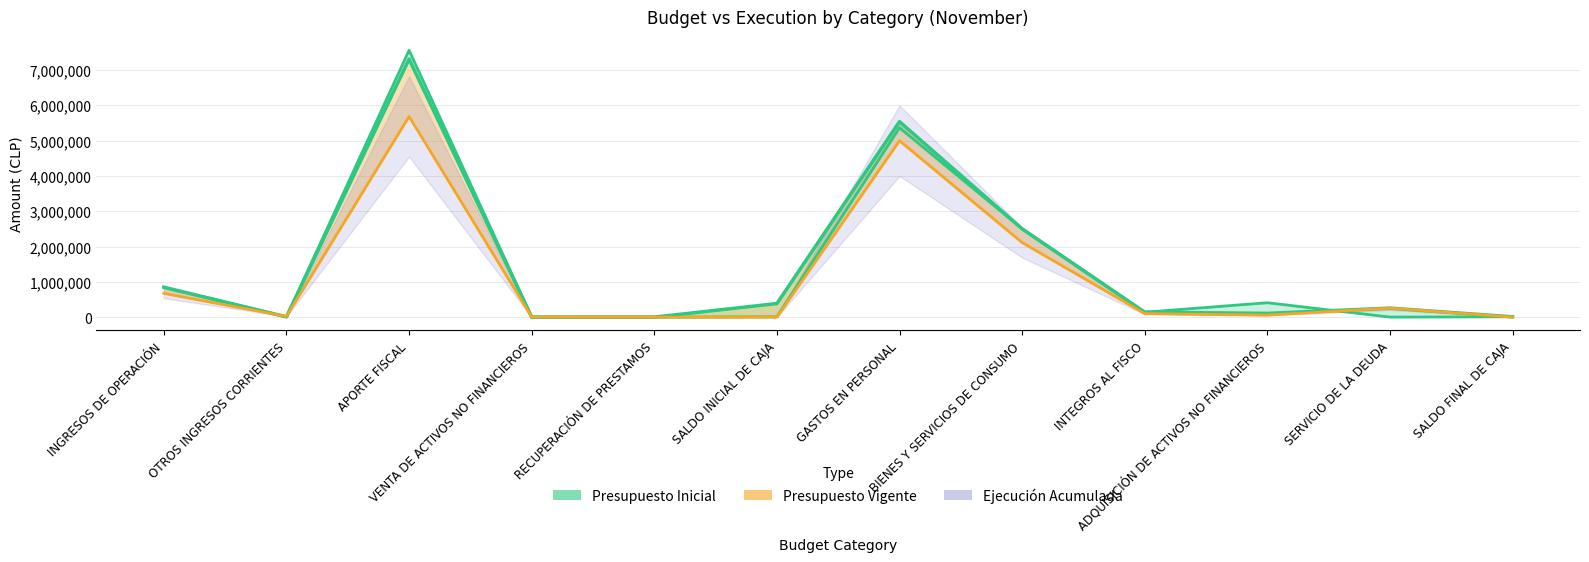

True or false: Ejecución Acumulada has a value of 414981 at SERVICIO DE LA DEUDA.

False